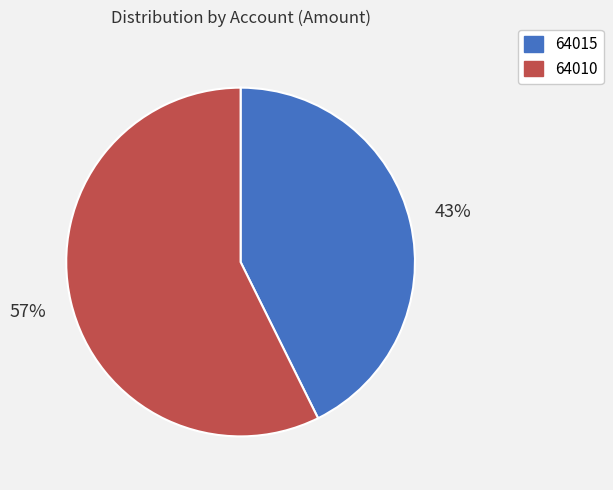

To the nearest percent, what is the combined percentage of 64015 and 64010?

100%